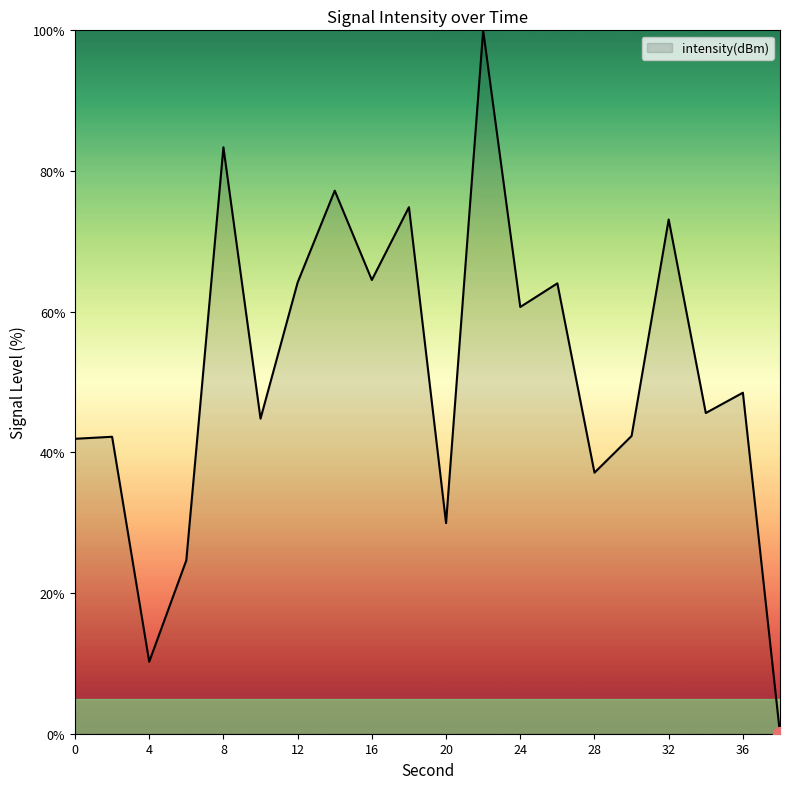

How many lines are shown in the chart?

1